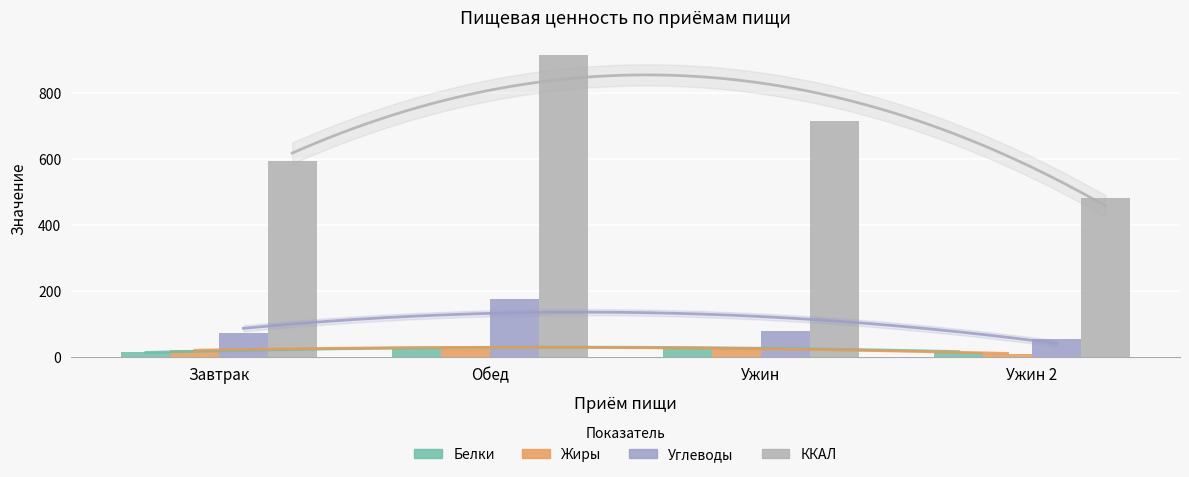

Between Ужин 2 and Ужин, which is larger?

Ужин